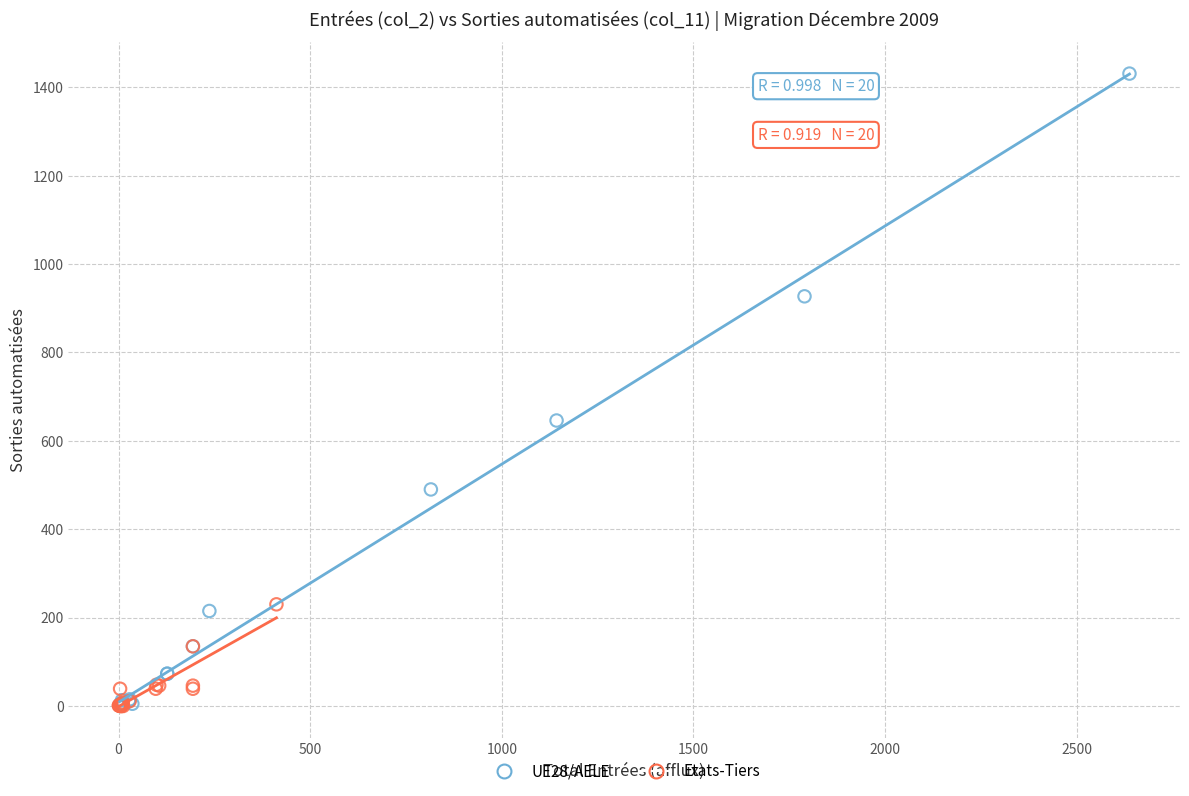

Which series has the largest Y range (max minus min)?

UE28/AELE